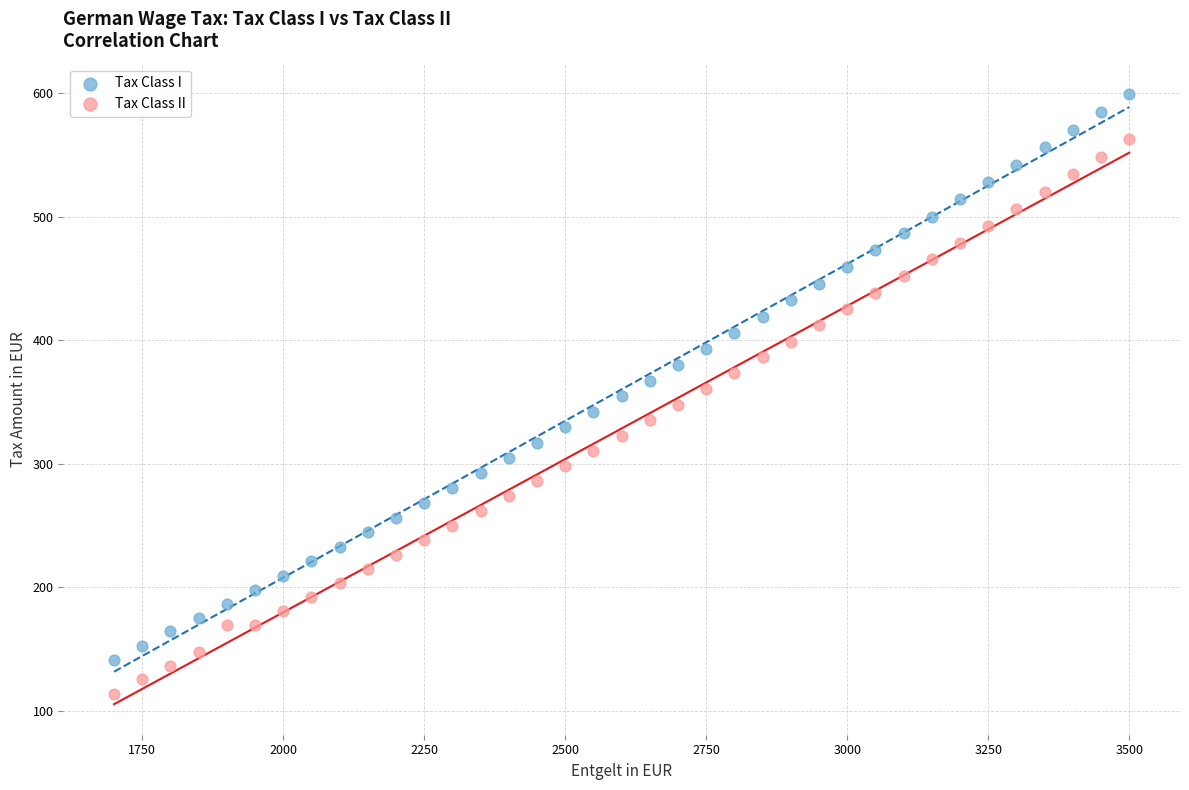

Which series has the widest spread of Y values?

Tax Class I